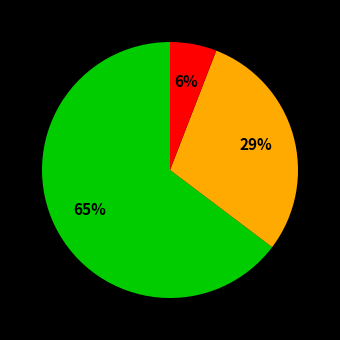

Count the number of slices in the pie.

3